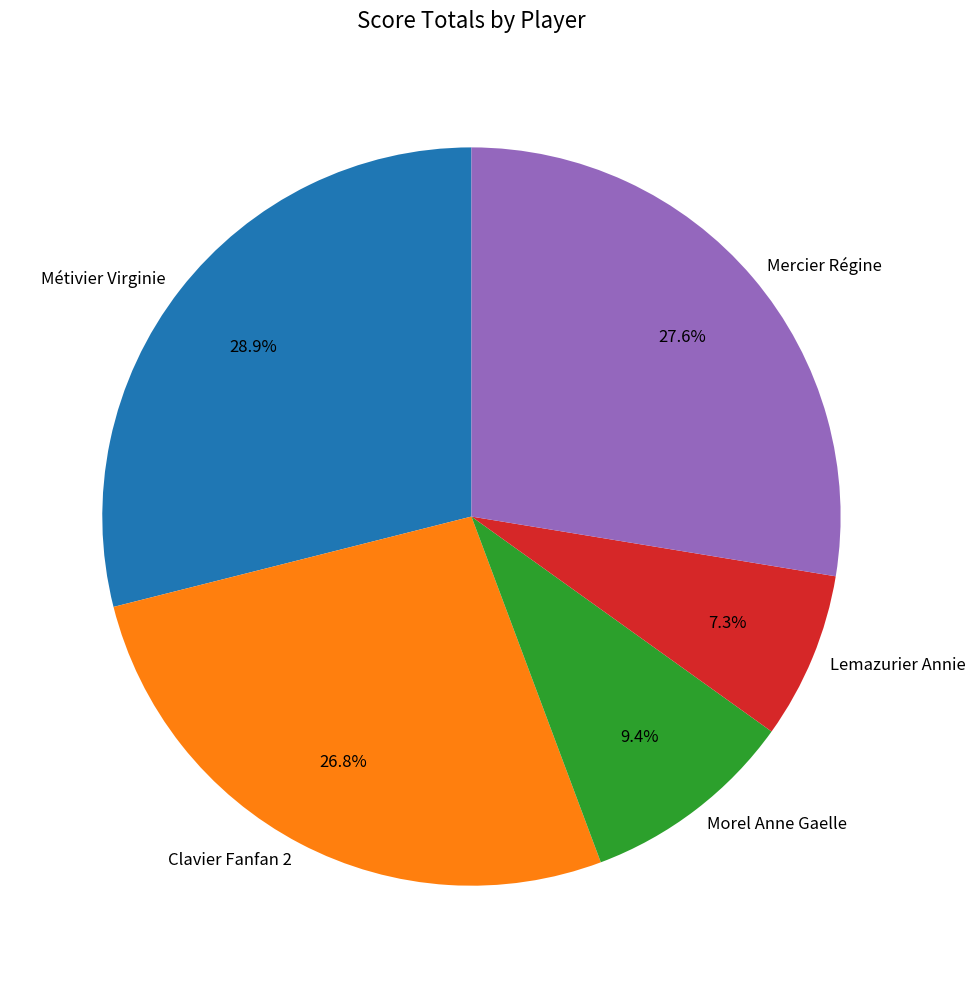

Rank the categories by value from highest to lowest.

Métivier Virginie, Mercier Régine, Clavier Fanfan 2, Morel Anne Gaelle, Lemazurier Annie